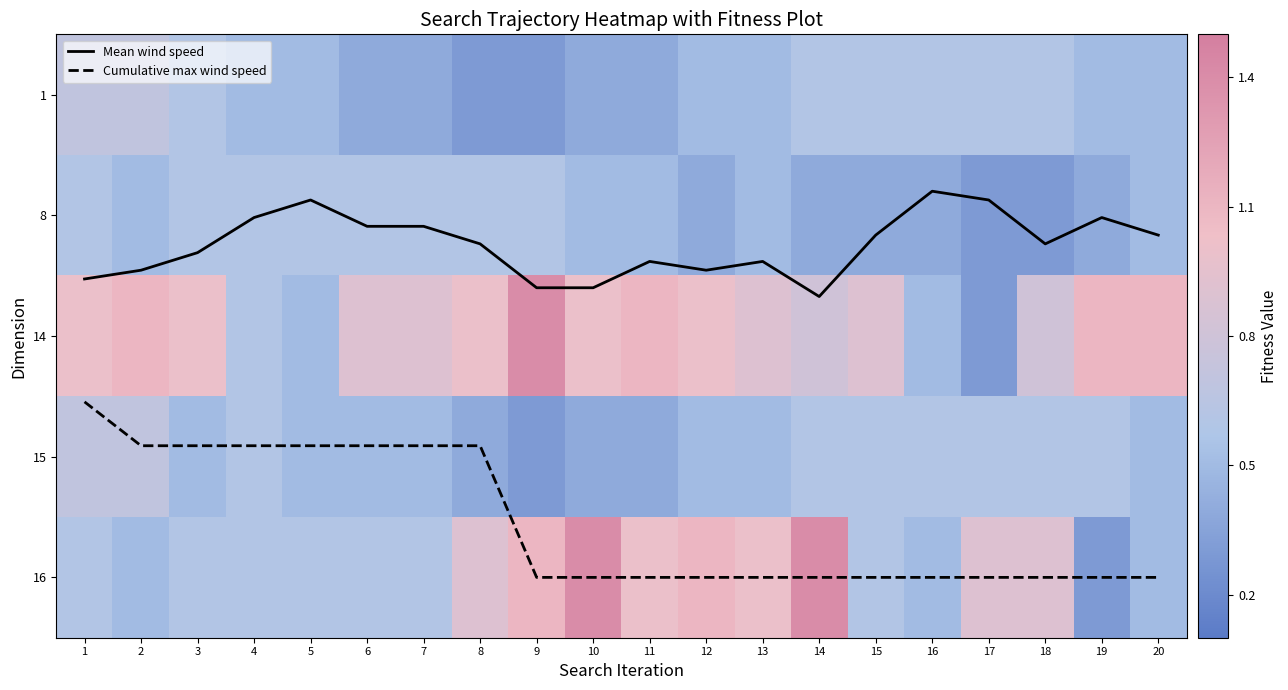

List the series in order of their peak value, highest first.

Cumulative max wind speed, Mean wind speed, 14, 16, 1, 15, 8